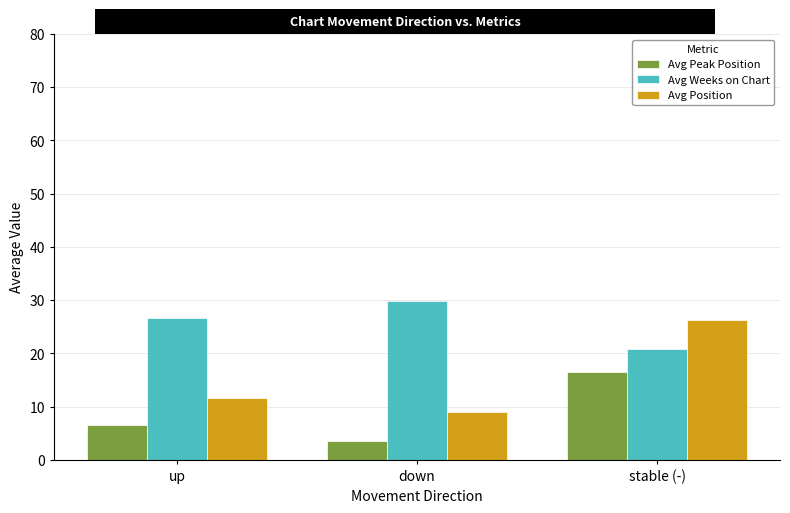

Rank the series by their average value, from highest to lowest.

Avg Weeks on Chart, Avg Position, Avg Peak Position